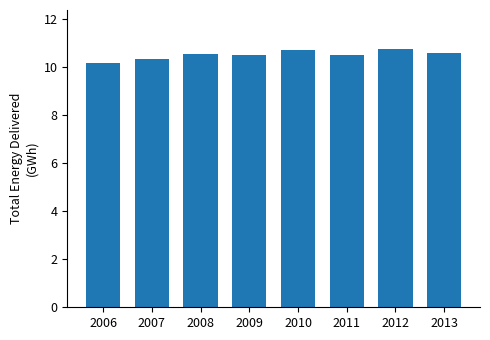

Are the bars horizontal?

No